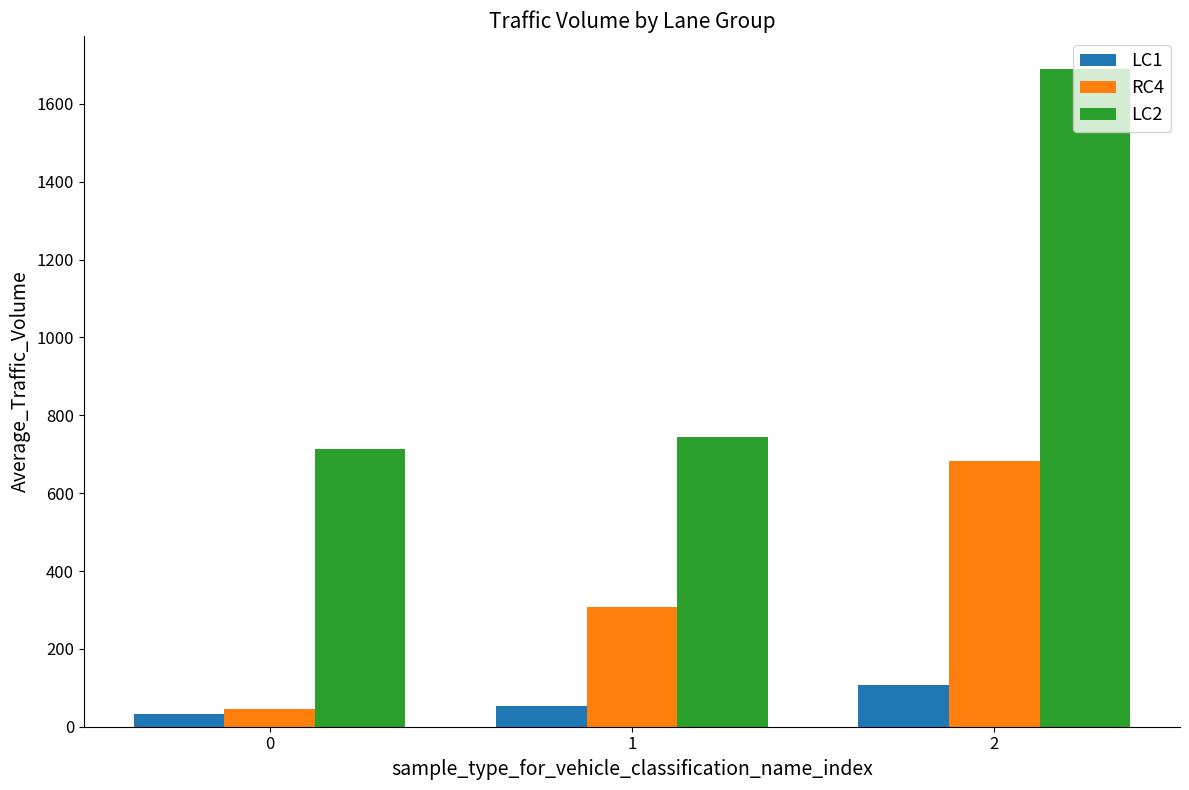

How many groups of bars are there?

3